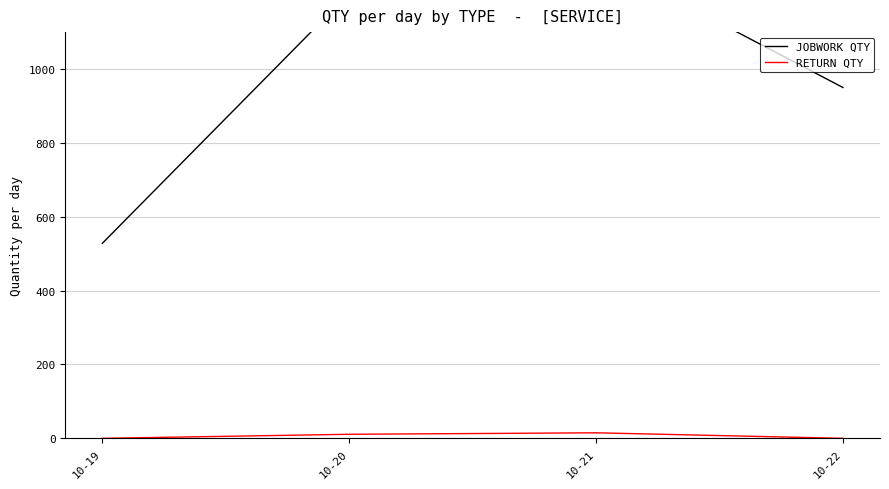

Rank the series by their maximum value, from highest to lowest.

JOBWORK QTY, RETURN QTY